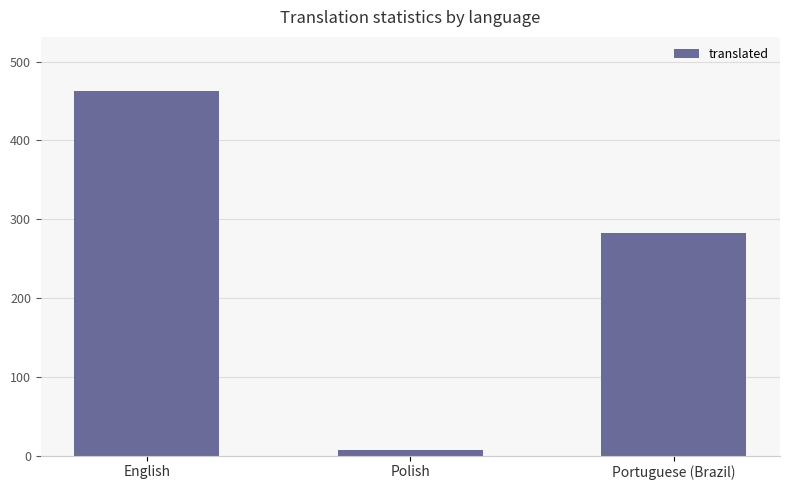

List the labels in order of value, smallest first.

Polish, Portuguese (Brazil), English